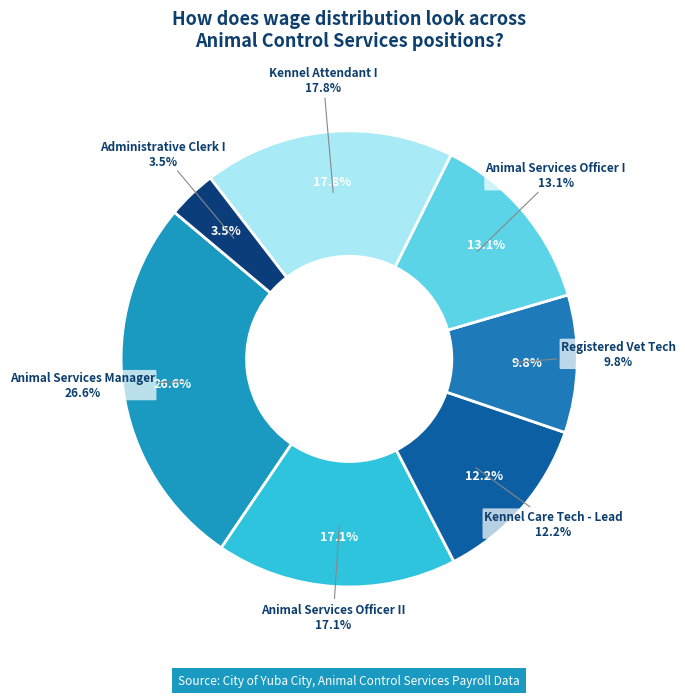

To the nearest percent, what is the difference between the Administrative Clerk I and Kennel Attendant I slice percentages?

14%